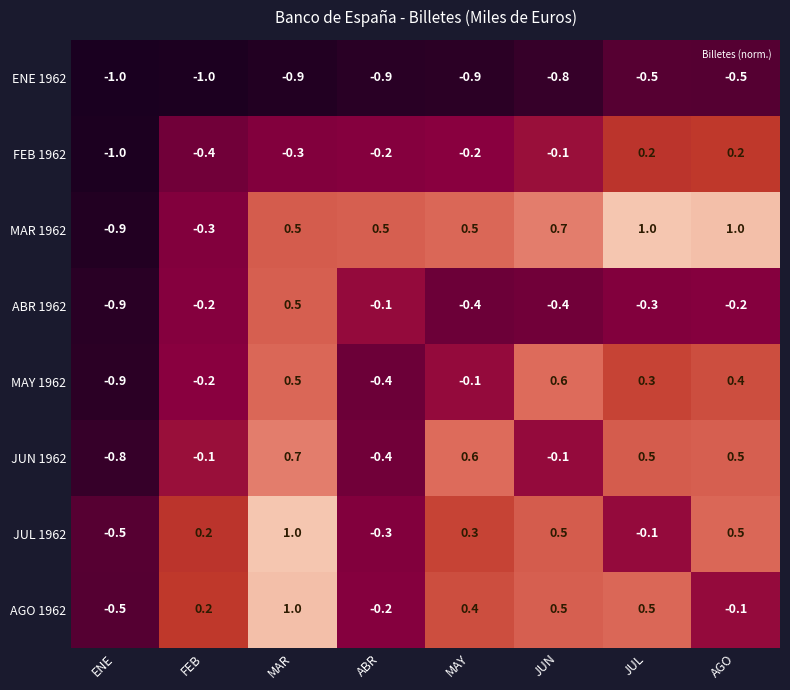

What is the average value of the MAR 1962 series?

0.4